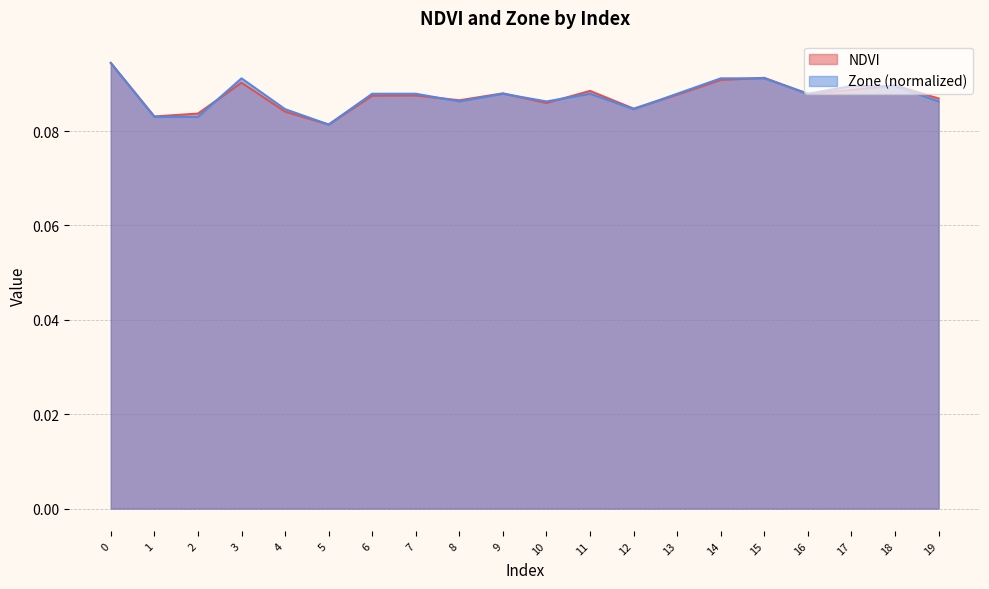

What is the value of the Zone point at the 13th from the left?

0.1